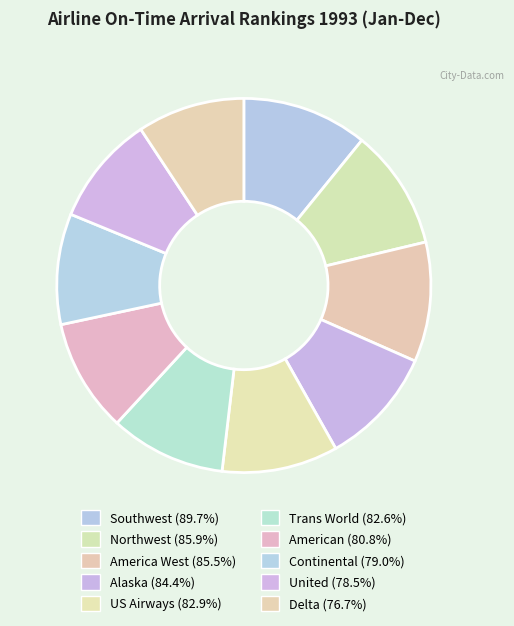

Rank the categories by value from lowest to highest.

Delta, United, Continental, American, Trans World, US Airways, Alaska, America West, Northwest, Southwest